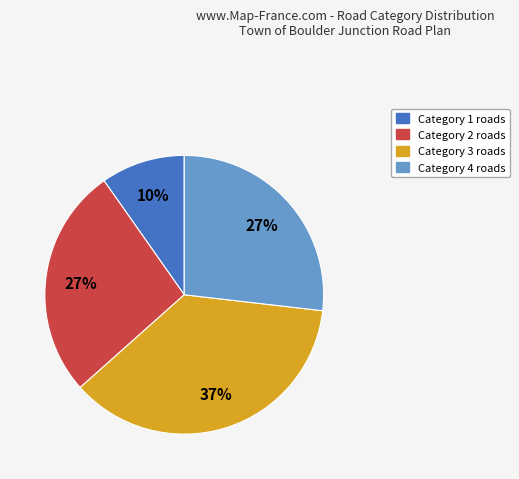

To the nearest percent, what is the difference between the largest and smallest slice percentages?

27%